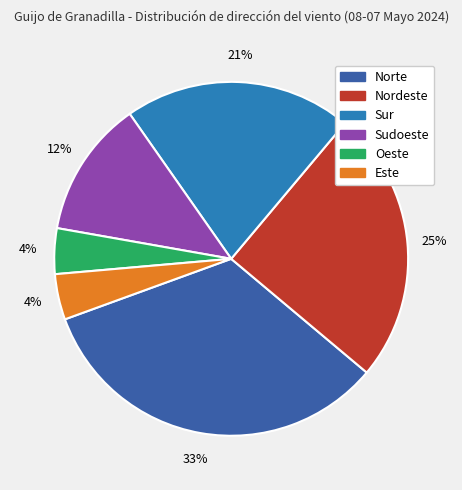

Is the sum of Sudoeste and Sur greater than half?

No